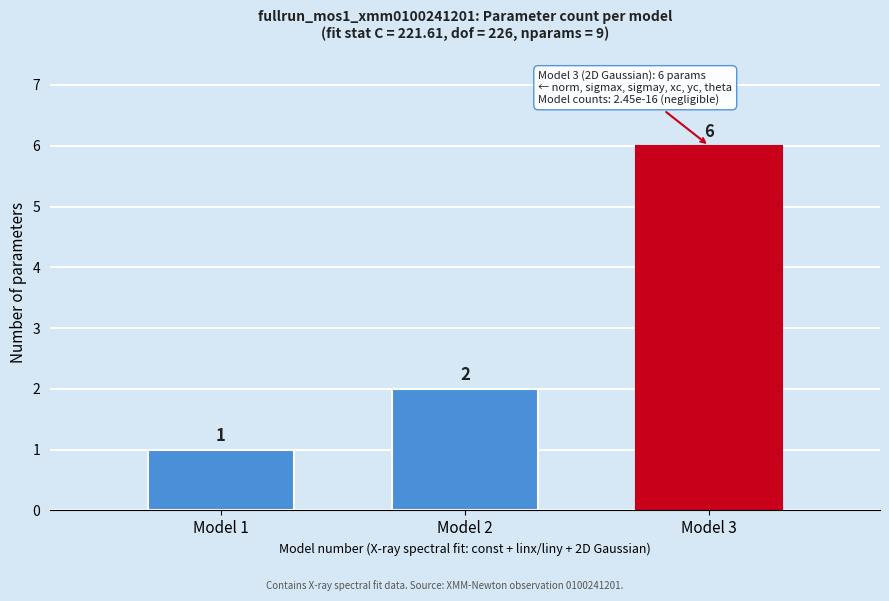

Reading left to right, what are all the values shown in this chart?

1	2	6